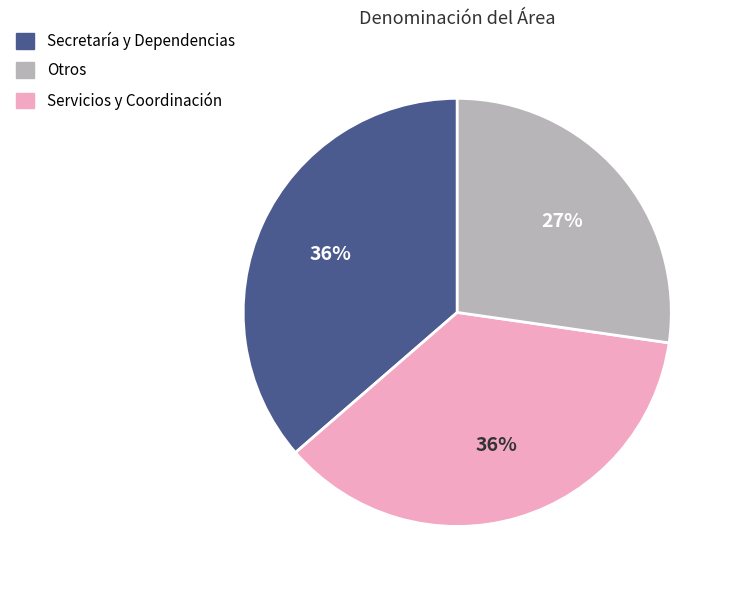

To the nearest percent, what is the difference between the largest and smallest slice percentages?

9%